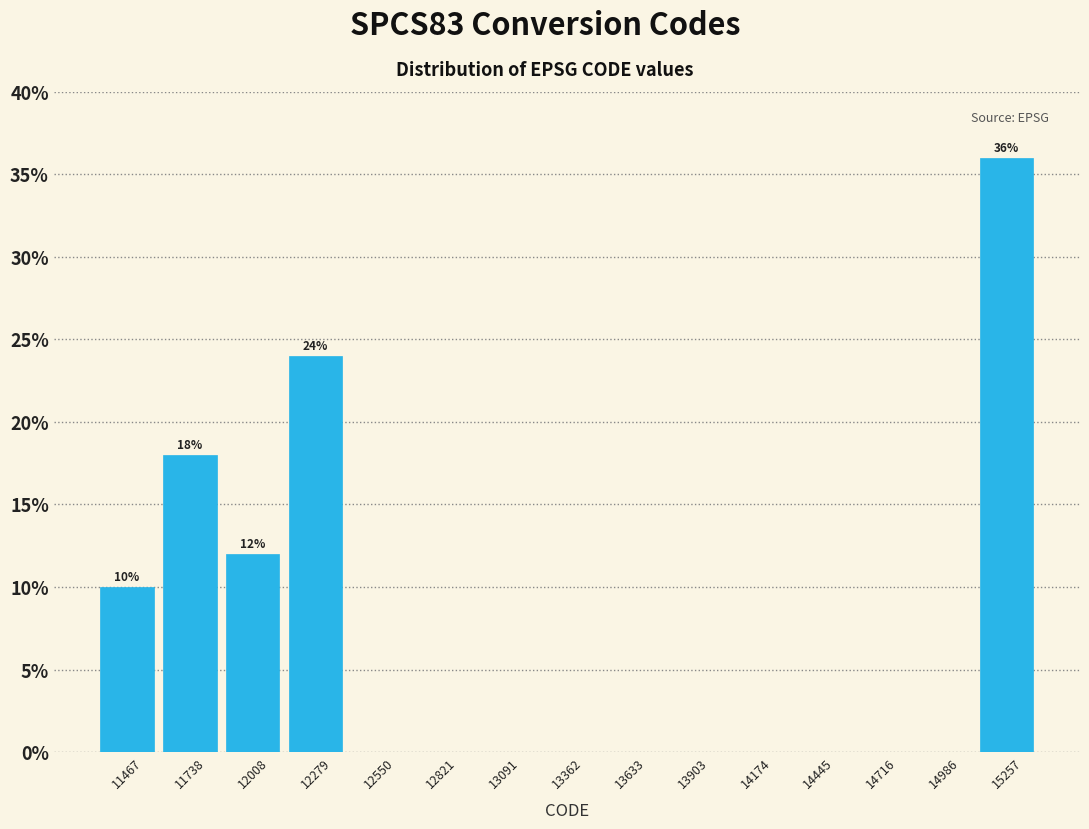

Which range on the x-axis has the tallest bar?

15100 to 15400